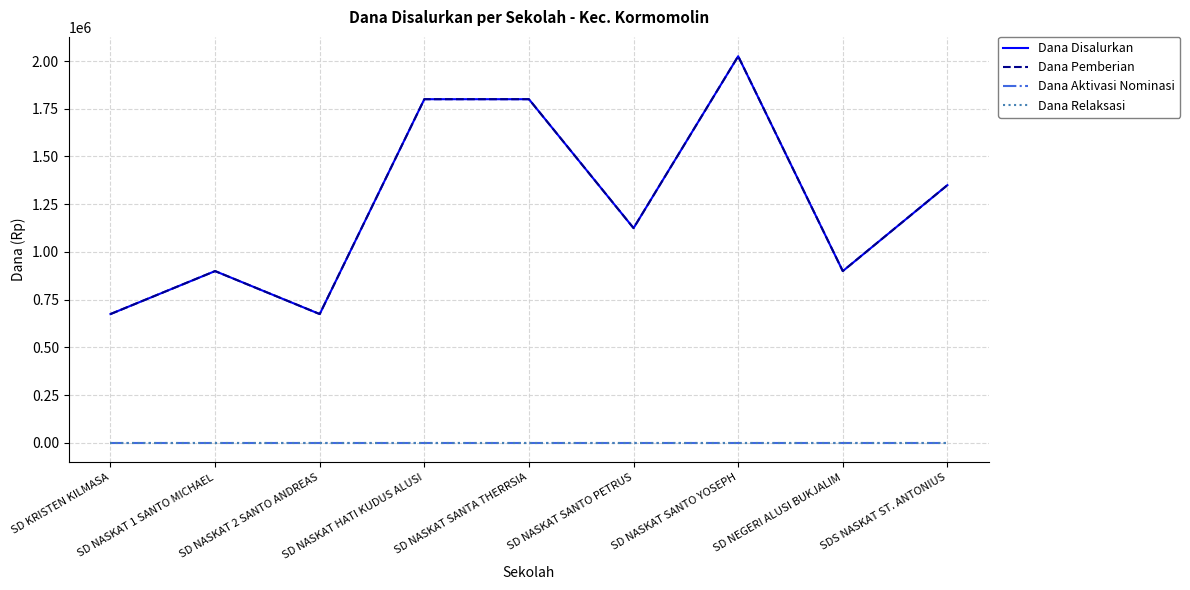

Where does the Dana Disalurkan series first go above 1125000?

SD NASKAT HATI KUDUS ALUSI